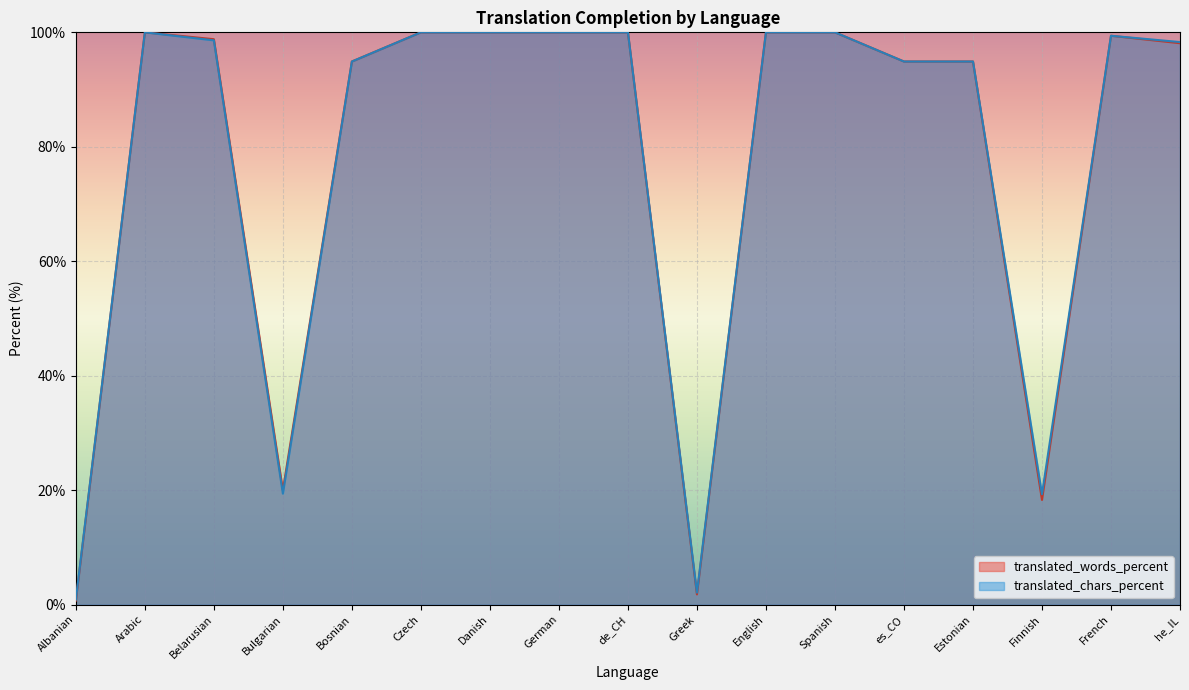

Which series has the widest spread of values?

translated_words_percent